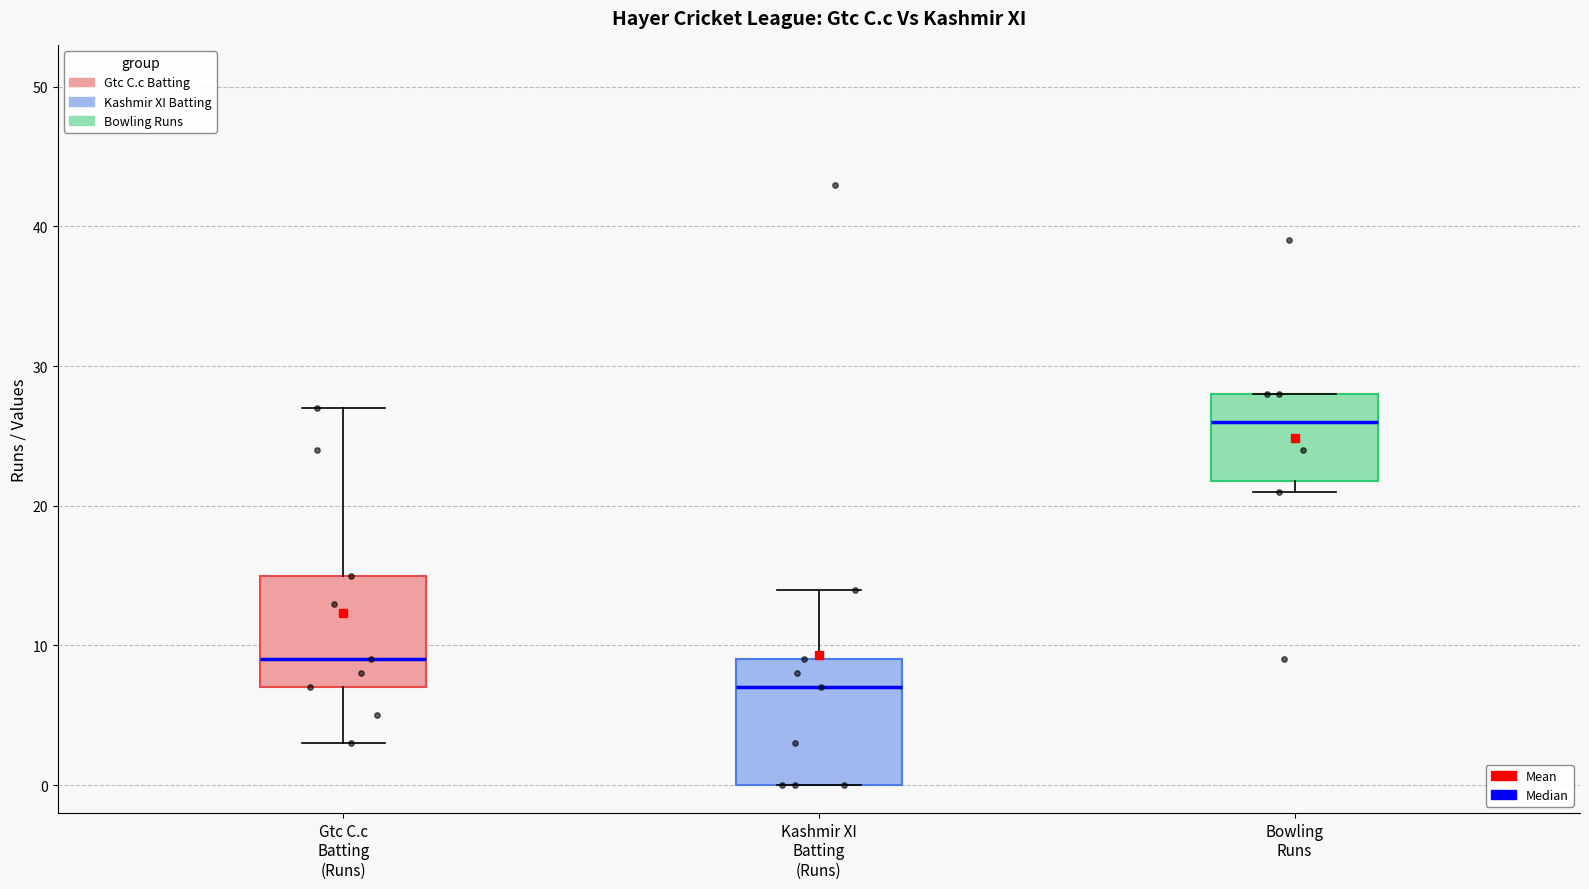

Which box has the lowest median line?

Kashmir XI Batting (Runs)